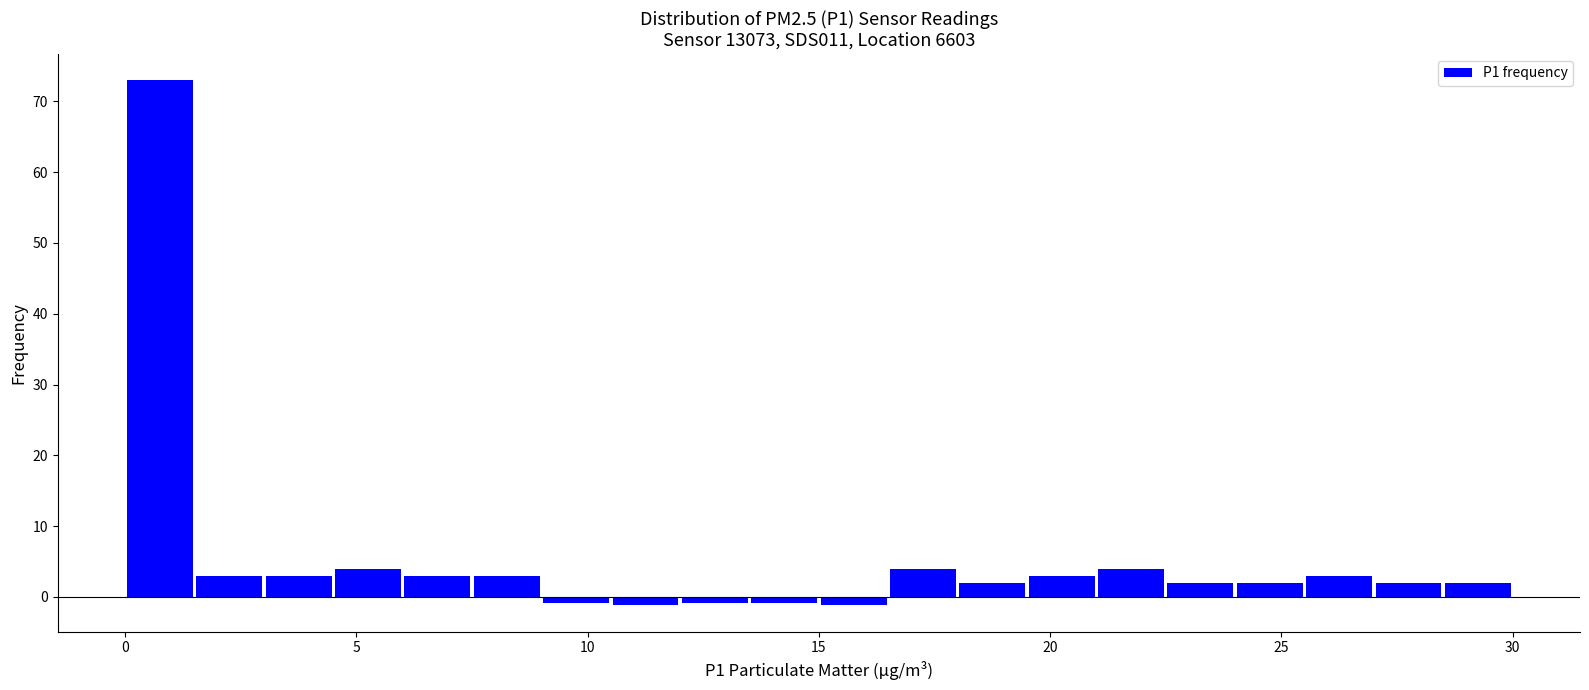

Read against the x-axis, roughly where is the centre of the tallest bar?

1.0